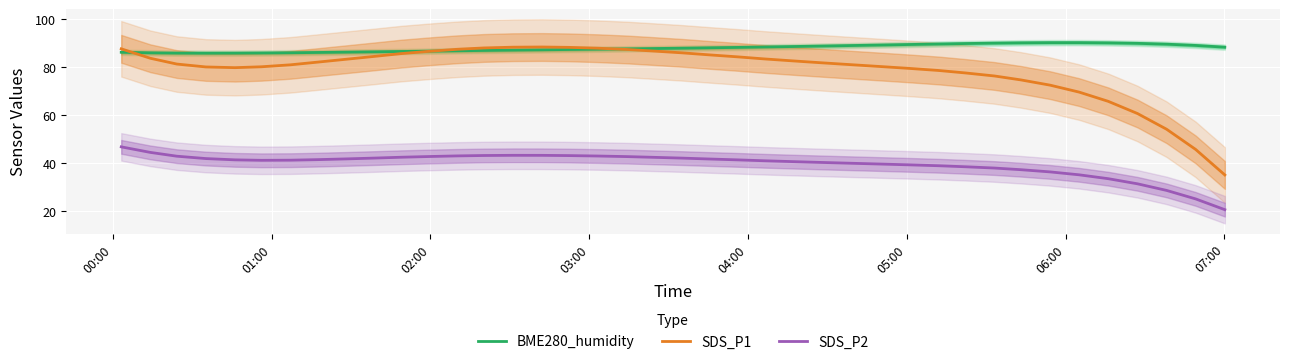

True or false: BME280_humidity and SDS_P2 cross at least once.

False